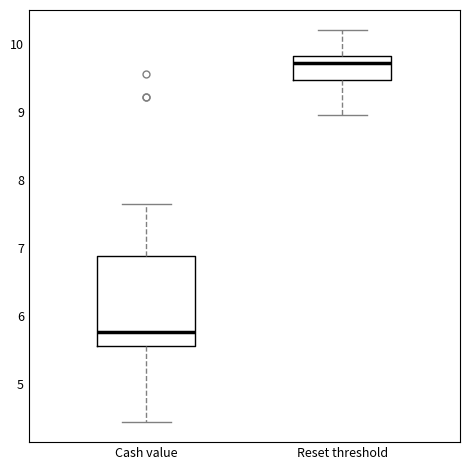

Which box has the highest median line?

Reset threshold